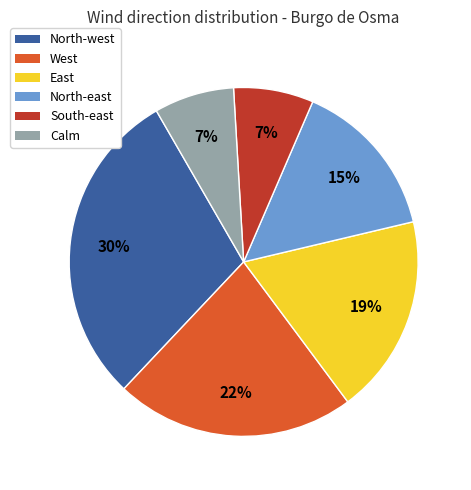

Is it true that South-east is 1% of the pie?

False